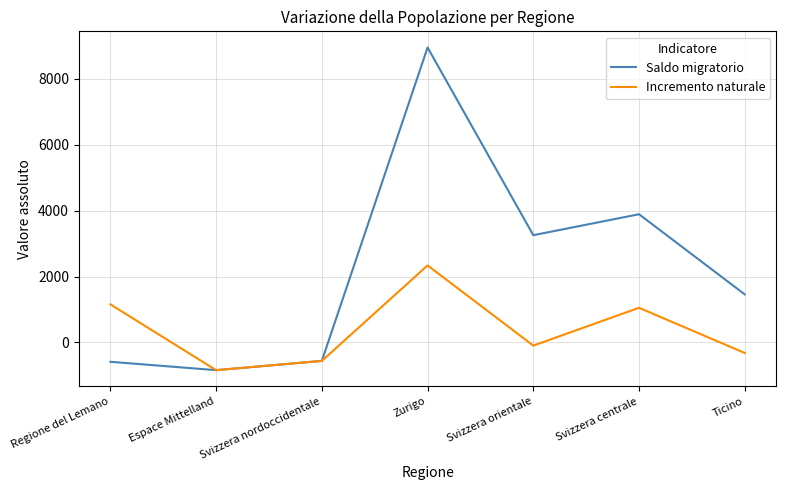

At which label is Saldo migratorio closest to 4056?

Svizzera centrale